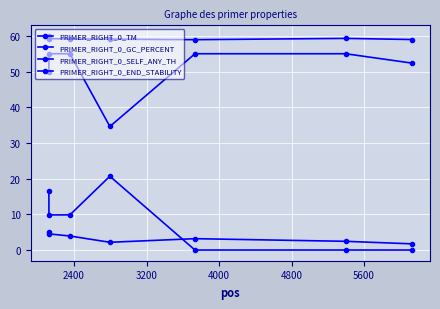

True or false: PRIMER_RIGHT_0_SELF_ANY_TH and PRIMER_RIGHT_0_TM intersect in this chart.

False